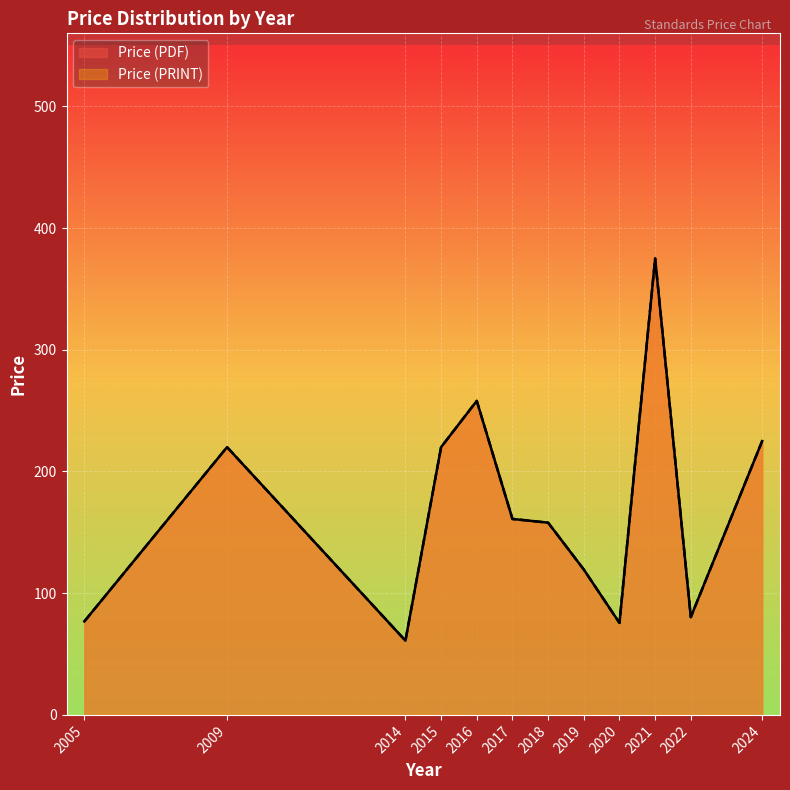

Does the chart display data point markers on the line(s)?

No